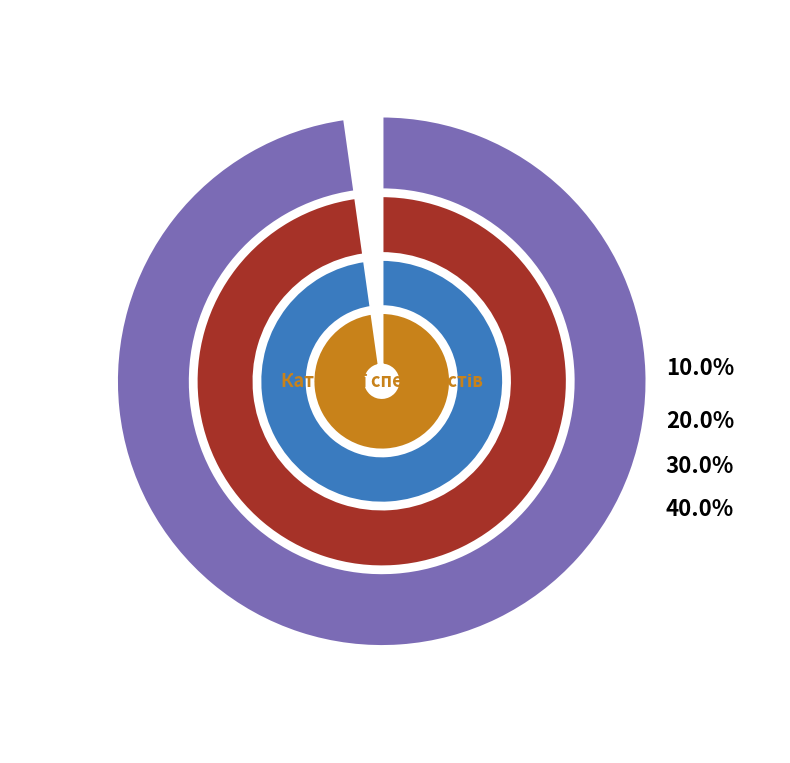

To the nearest percent, what is the combined percentage of Спеціаліст першої категорії and Спеціаліст другої категорії?

50%